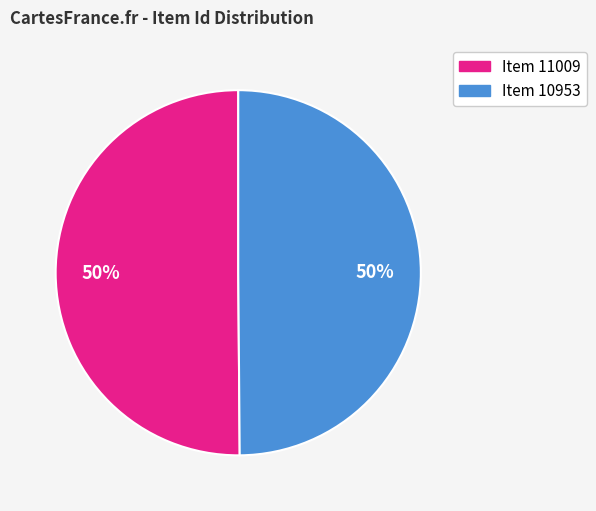

What is the ratio of the value at Item 11009 to the value at Item 10953?

1.0